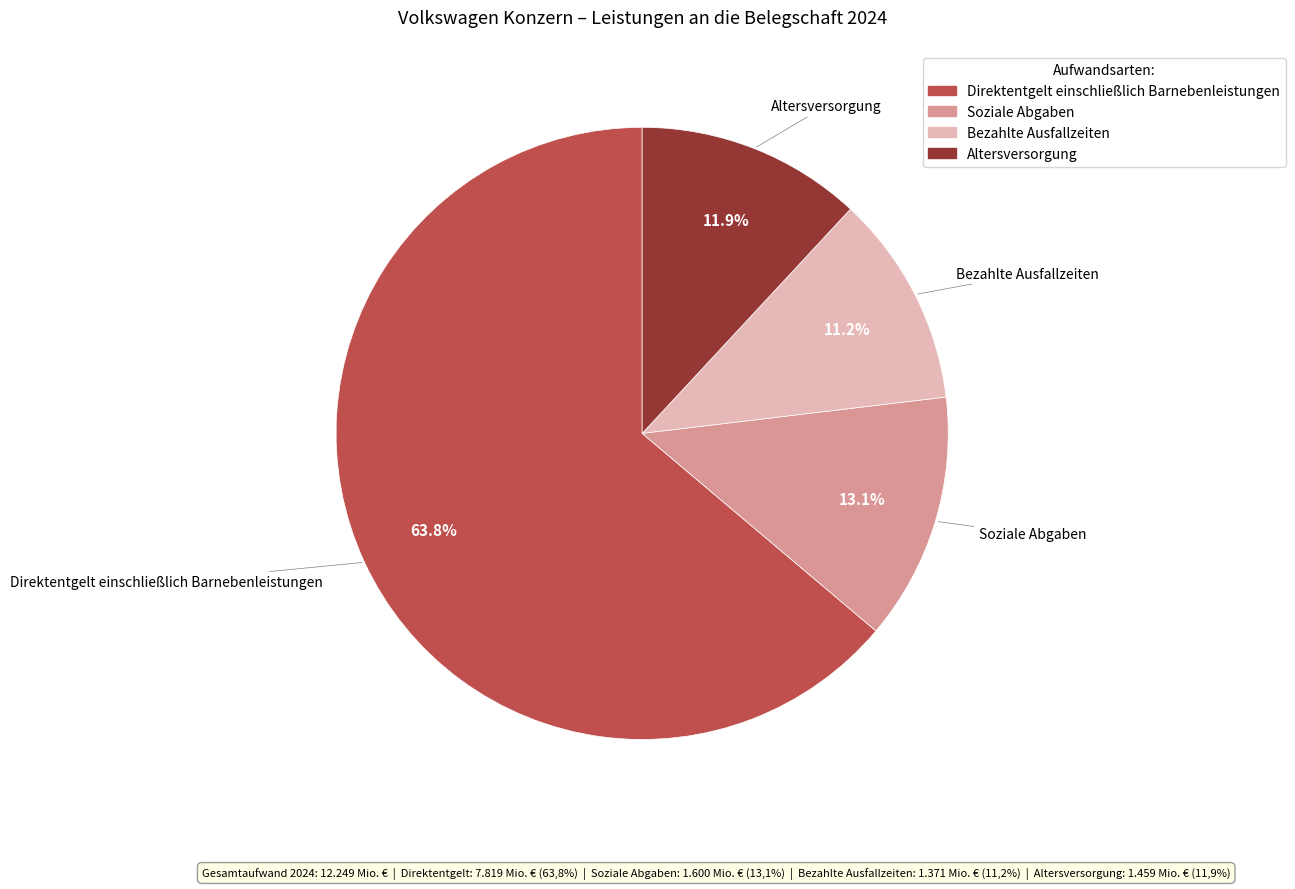

How many segments does this pie chart have?

4